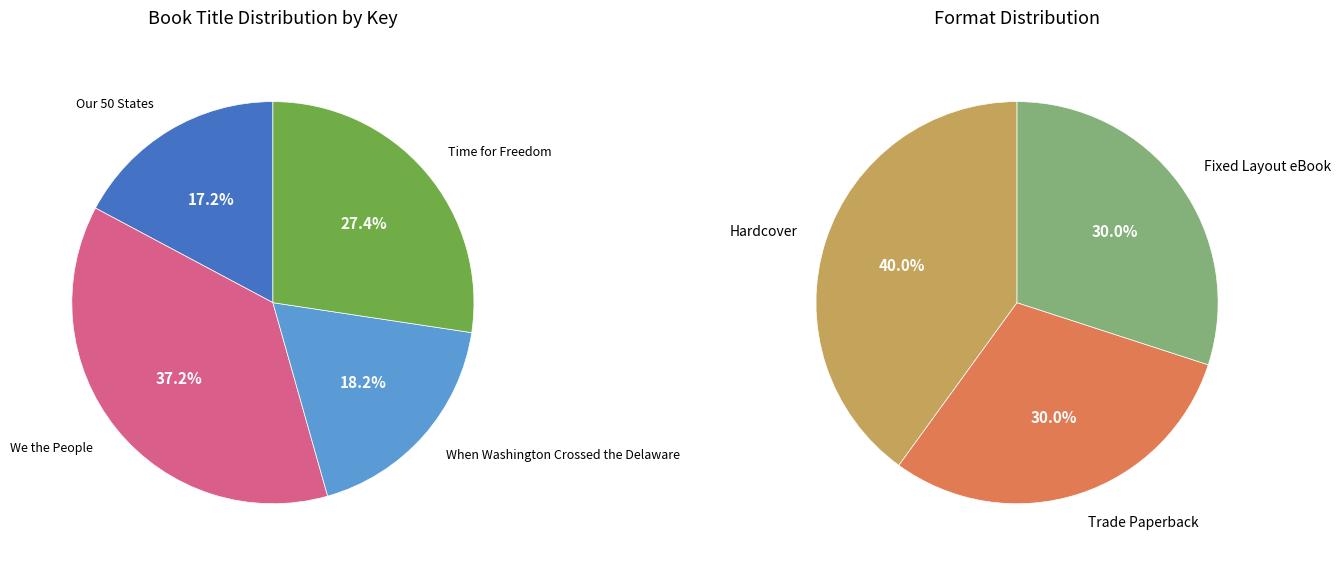

To the nearest percent, what portion does Our 50 States represent?

17%